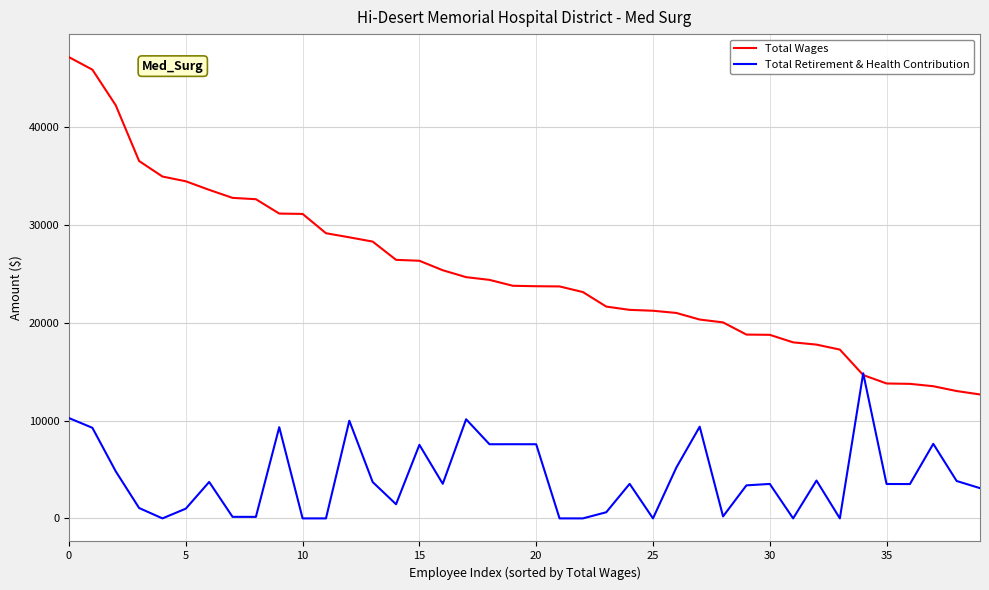

How many categories are shown in the chart?

40